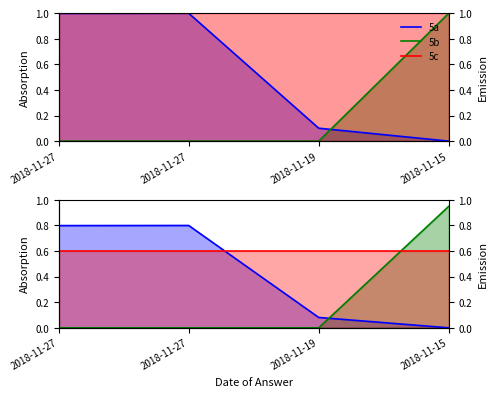

What is the approximate value of 5a at 2018-11-27?

0.8